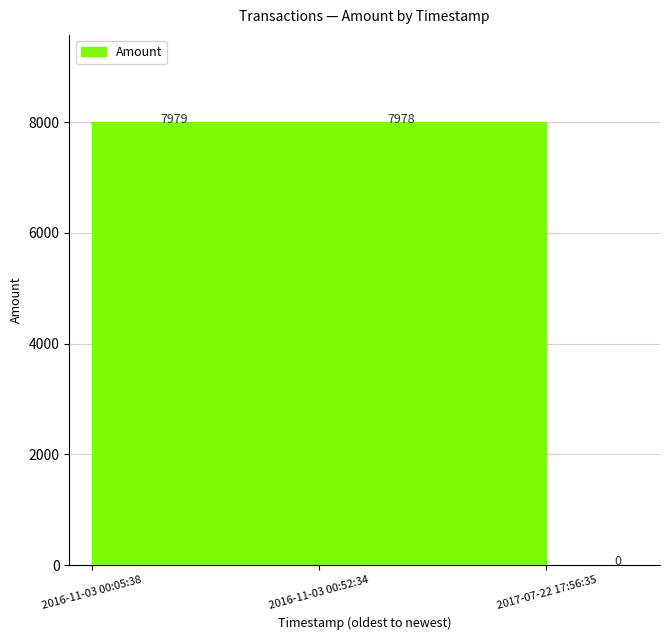

Rank the categories by value from lowest to highest.

2017-07-22 17:56:35, 2016-11-03 00:52:34, 2016-11-03 00:05:38